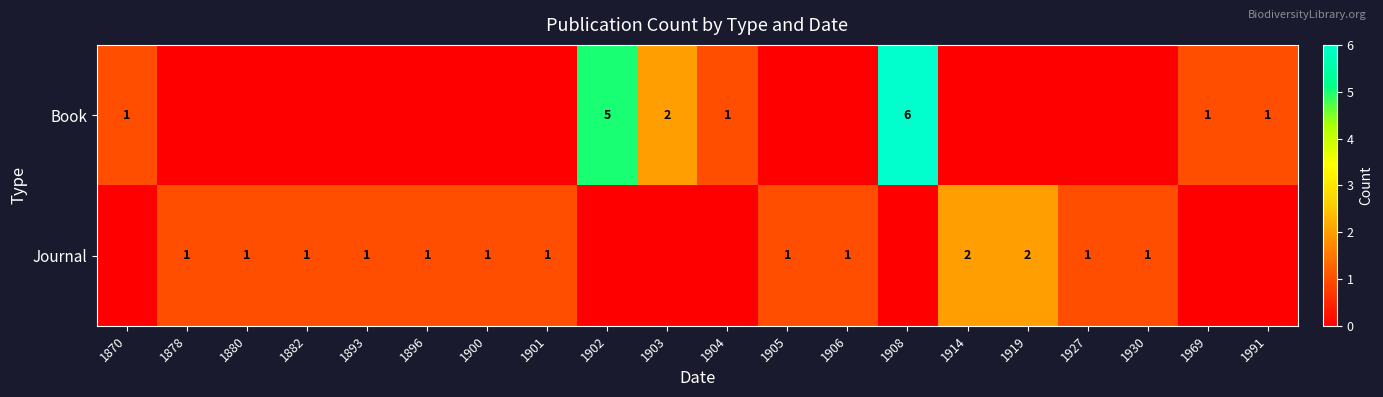

The value of Book at 1969 is 0. True or false?

False